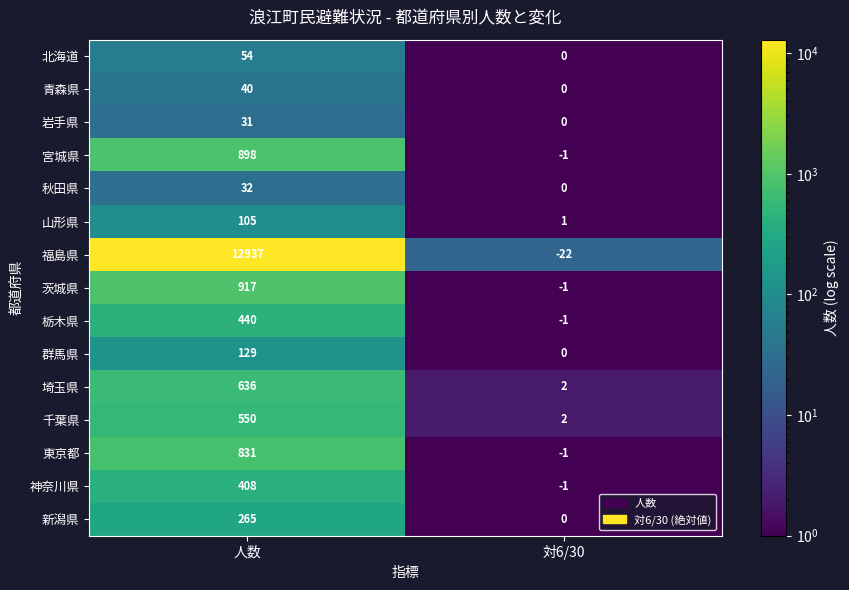

Rank the series by their maximum value, from lowest to highest.

岩手県, 秋田県, 青森県, 北海道, 山形県, 群馬県, 新潟県, 神奈川県, 栃木県, 千葉県, 埼玉県, 東京都, 宮城県, 茨城県, 福島県